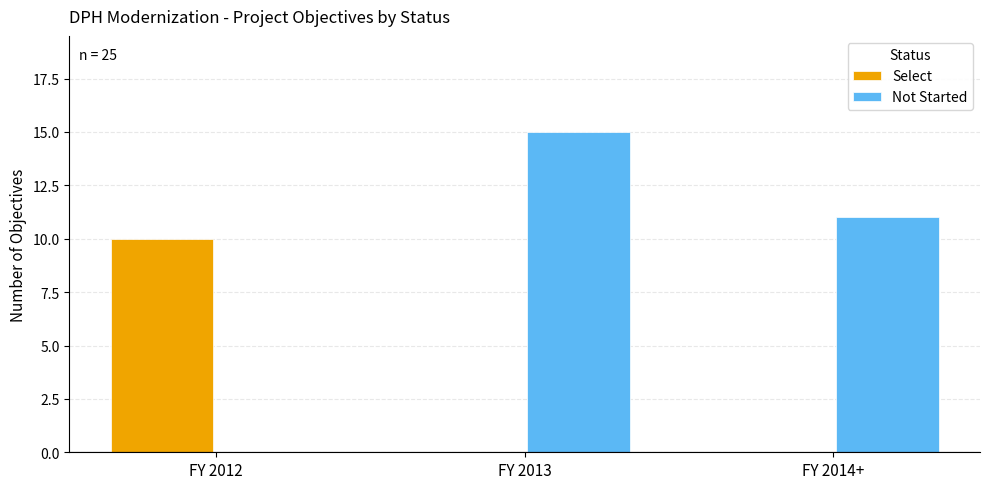

Which series has the largest range (max minus min)?

Not Started